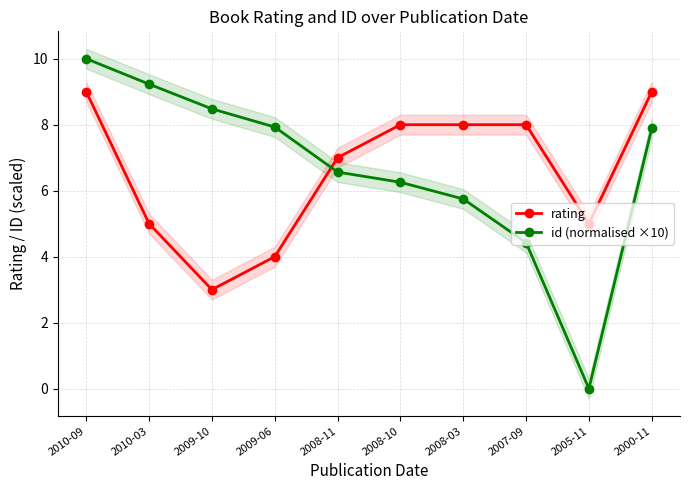

Which has a higher value, 2008-03 or 2008-10?

2008-03